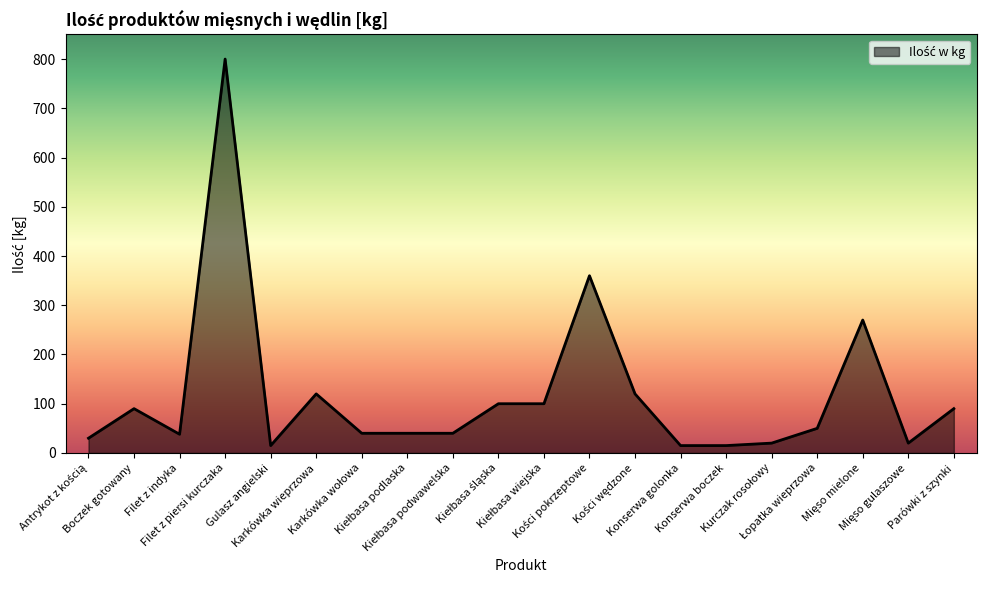

What is the maximum value shown in the chart?

800